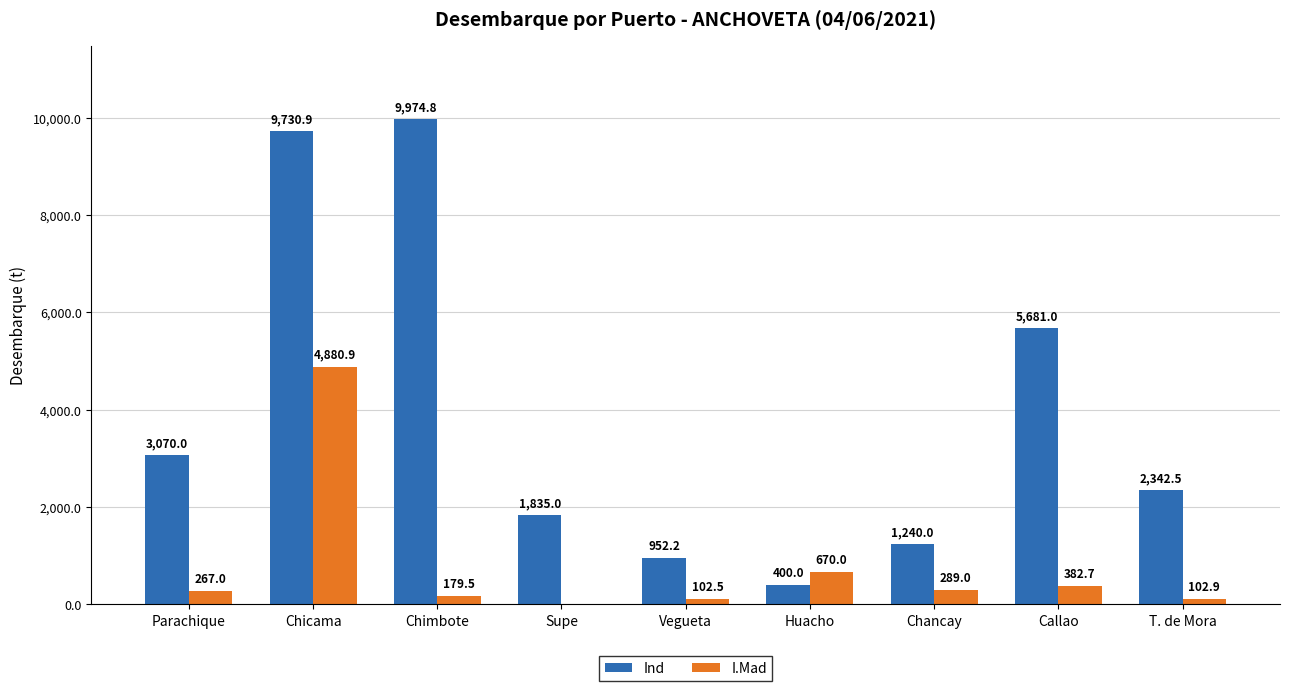

How many data points does each series have?

9